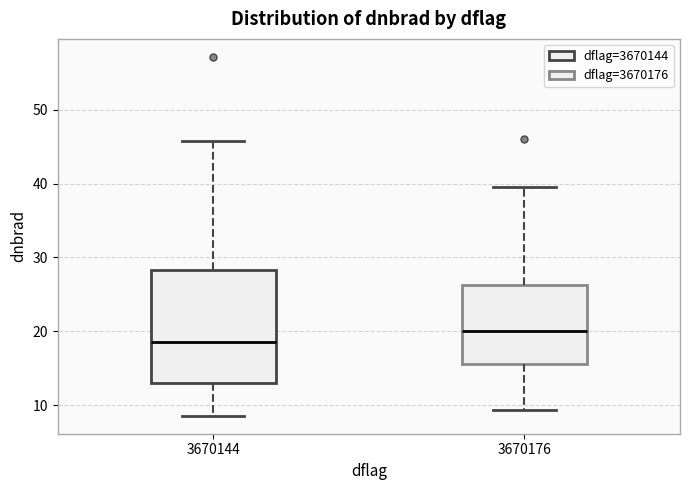

Reading left to right, read every box against the y-axis: the position of its median line, the range the box covers, and the ends of its whiskers. The values are not printed on the chart, so give them approximately, as read against the axis.

3670144: median 19, box 13 to 28, whiskers 9 to 46
3670176: median 20, box 15 to 26, whiskers 9 to 39